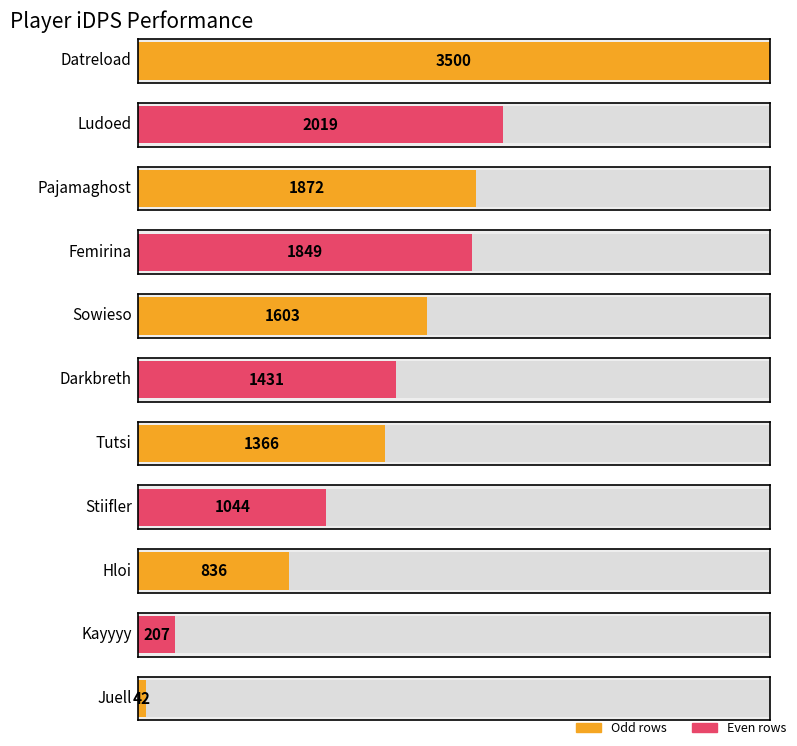

How many categories are shown in the chart?

11